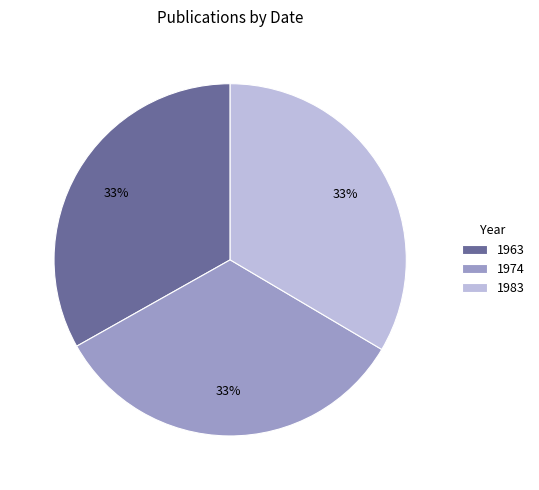

Combined, do 1963 and 1974 account for over 50%?

Yes